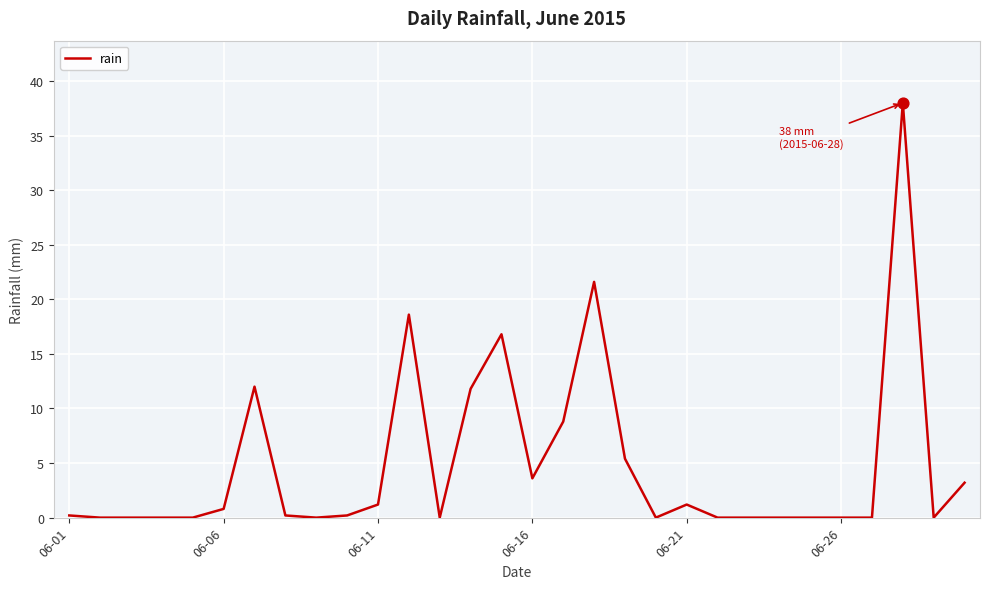

What is the greatest value displayed?

38.0